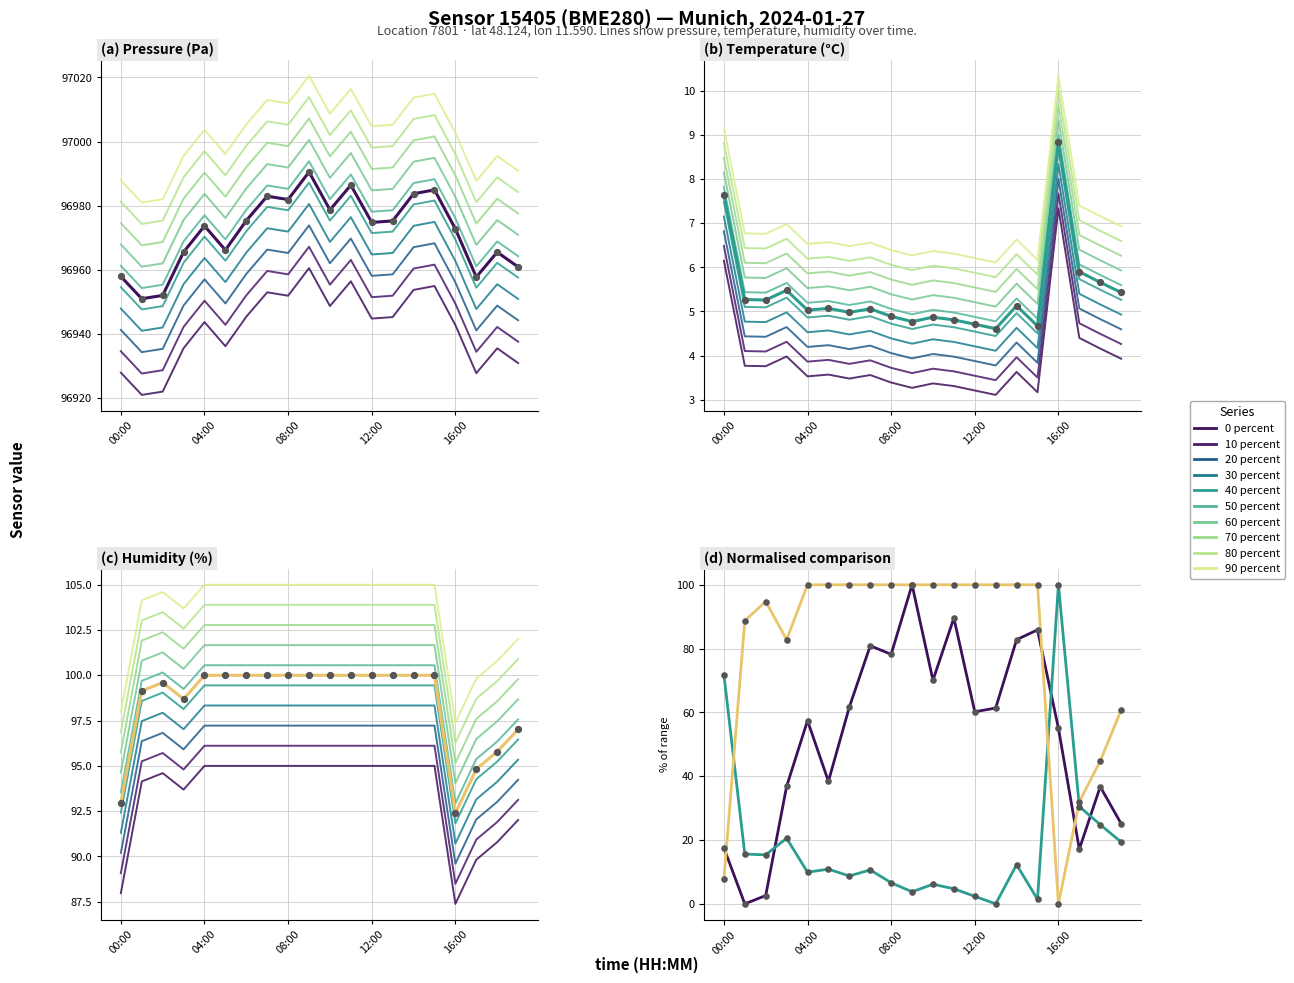

At which category is the sum across all series the highest?

9